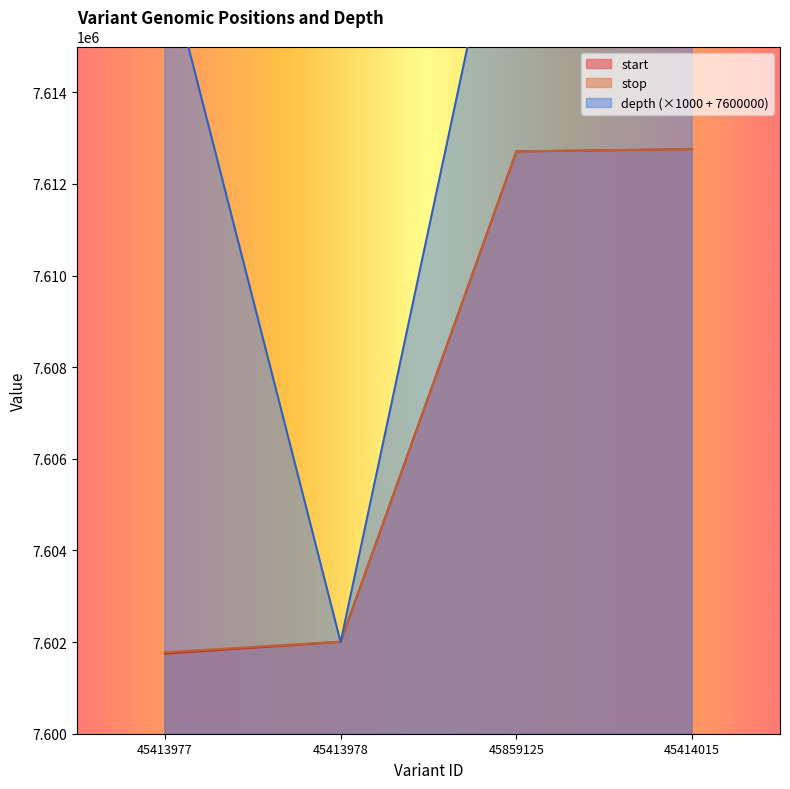

Is the value of depth at 45413978 greater than the value of stop at 45413977?

Yes